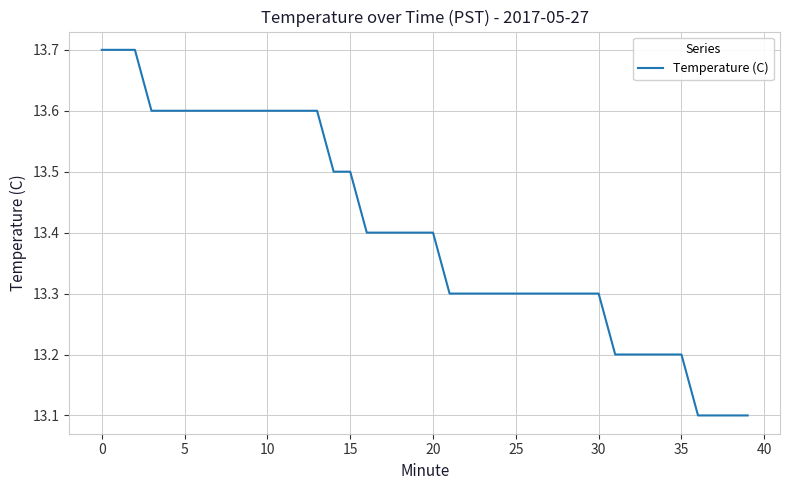

Does the chart display data point markers on the line(s)?

No